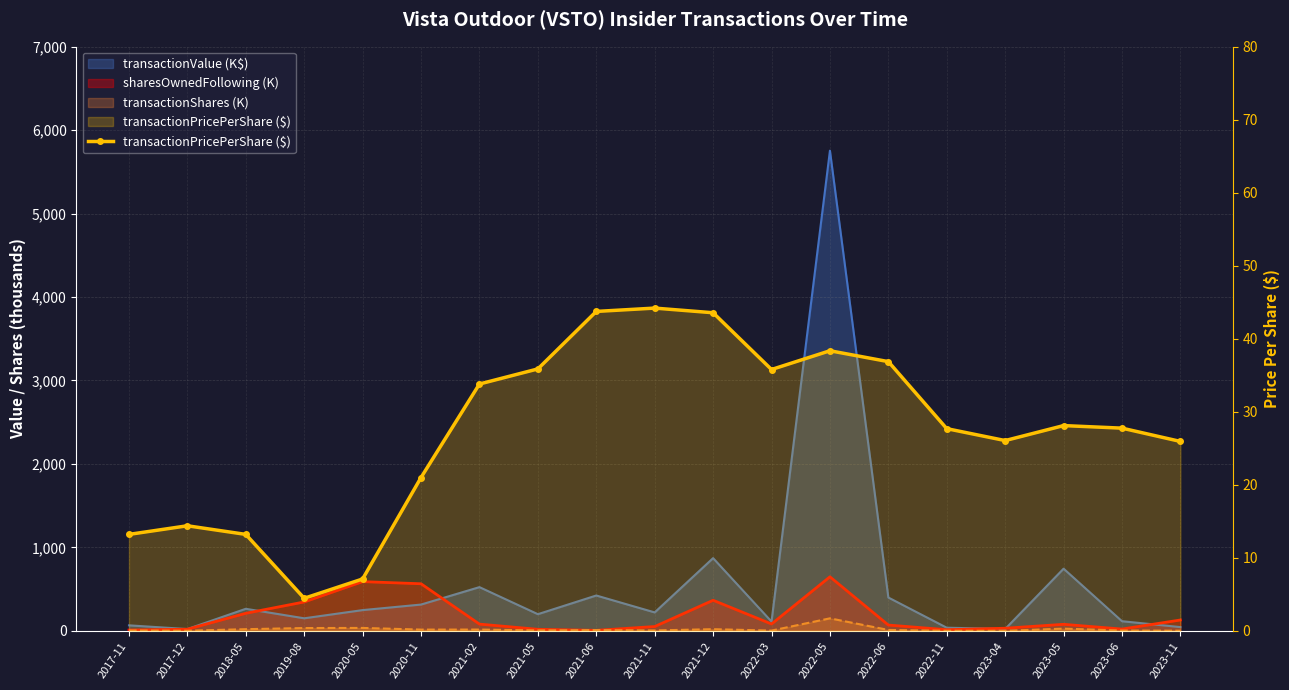

What is the minimum value shown in the chart?

4.5